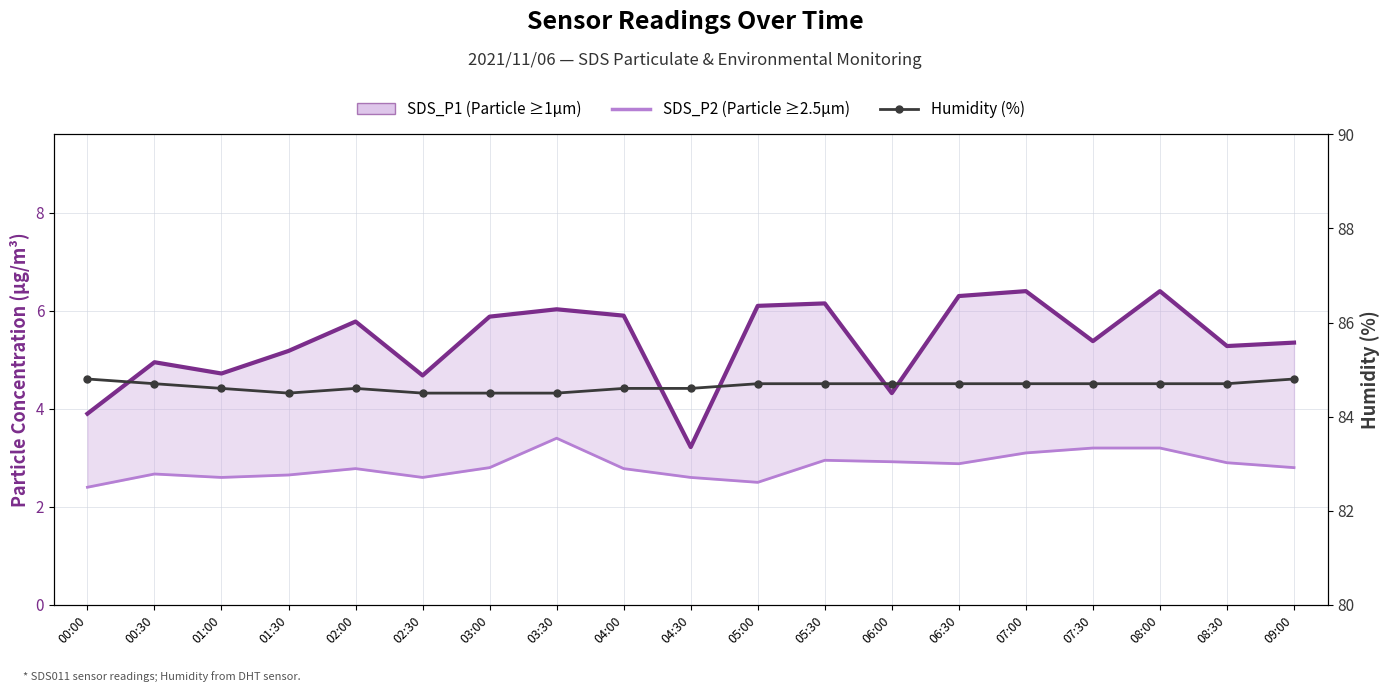

How many lines are shown in the chart?

3